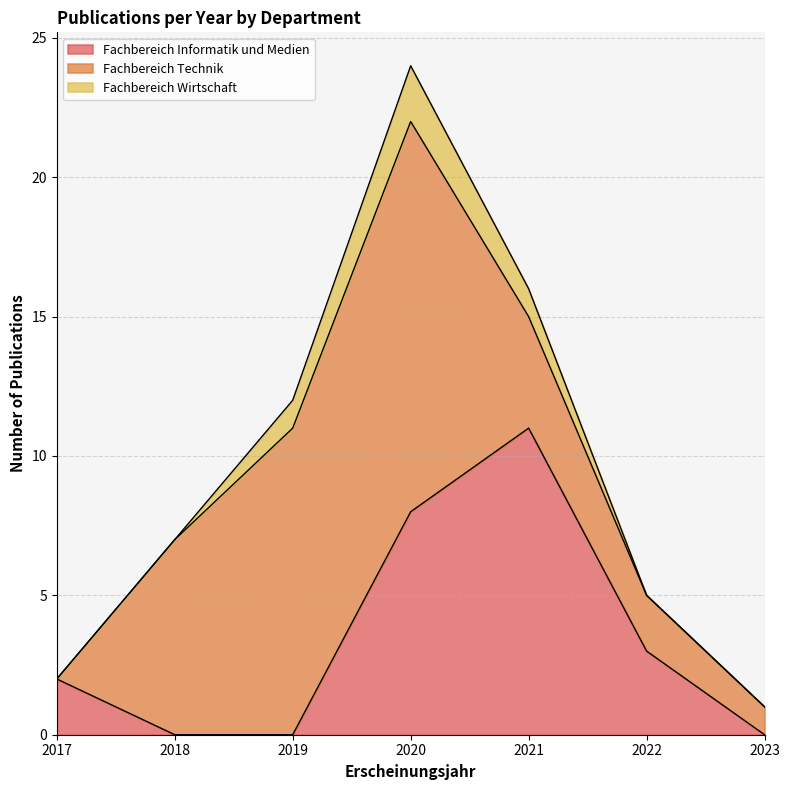

Rank the categories by Fachbereich Technik value from lowest to highest.

2017, 2023, 2022, 2021, 2018, 2019, 2020